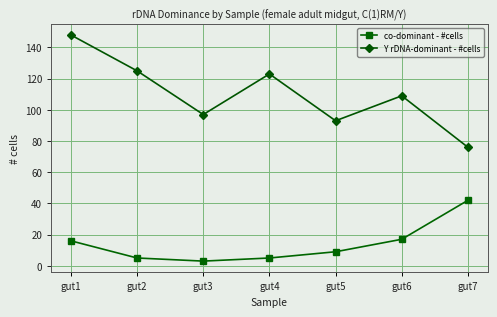

Which series has the largest range (max minus min)?

Y rDNA-dominant - #cells